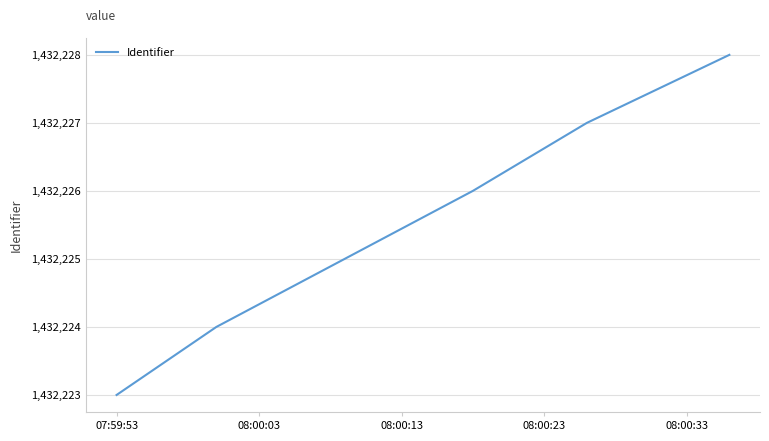

What is the greatest value displayed?

1432228